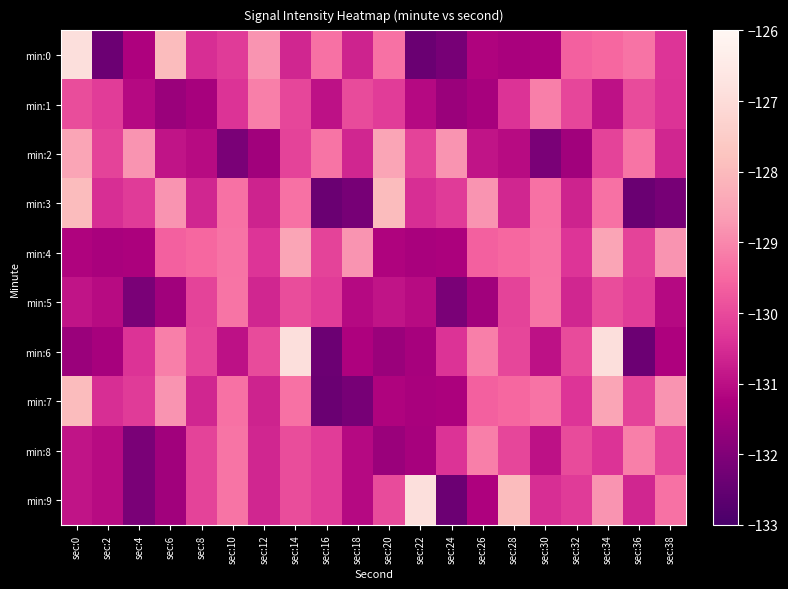

Reading left to right, what are all the values shown in this chart?

min:0: sec:0=-126.9	sec:2=-132.4	sec:4=-131.2	sec:6=-128.0	sec:8=-130.5	sec:10=-130.3	sec:12=-128.8	sec:14=-130.6	sec:16=-129.3	sec:18=-130.7	sec:20=-129.4	sec:22=-132.4	sec:24=-132.2	sec:26=-131.2	sec:28=-131.3	sec:30=-131.3	sec:32=-129.6	sec:34=-129.5	sec:36=-129.3	sec:38=-130.4
min:1: sec:0=-130.0	sec:2=-130.2	sec:4=-131.1	sec:6=-131.6	sec:8=-131.4	sec:10=-130.4	sec:12=-129.1	sec:14=-130.1	sec:16=-131.0	sec:18=-130.0	sec:20=-130.2	sec:22=-131.1	sec:24=-131.6	sec:26=-131.4	sec:28=-130.4	sec:30=-129.1	sec:32=-130.1	sec:34=-131.0	sec:36=-130.0	sec:38=-130.4
min:2: sec:0=-128.5	sec:2=-130.1	sec:4=-128.8	sec:6=-130.9	sec:8=-131.1	sec:10=-132.1	sec:12=-131.5	sec:14=-130.1	sec:16=-129.3	sec:18=-130.6	sec:20=-128.5	sec:22=-130.1	sec:24=-128.8	sec:26=-130.9	sec:28=-131.1	sec:30=-132.1	sec:32=-131.5	sec:34=-130.1	sec:36=-129.3	sec:38=-130.6
min:3: sec:0=-128.0	sec:2=-130.5	sec:4=-130.3	sec:6=-128.8	sec:8=-130.6	sec:10=-129.3	sec:12=-130.7	sec:14=-129.4	sec:16=-132.4	sec:18=-132.2	sec:20=-128.0	sec:22=-130.5	sec:24=-130.3	sec:26=-128.8	sec:28=-130.6	sec:30=-129.3	sec:32=-130.7	sec:34=-129.4	sec:36=-132.4	sec:38=-132.2
min:4: sec:0=-131.2	sec:2=-131.3	sec:4=-131.3	sec:6=-129.6	sec:8=-129.5	sec:10=-129.3	sec:12=-130.4	sec:14=-128.5	sec:16=-130.1	sec:18=-128.8	sec:20=-131.2	sec:22=-131.3	sec:24=-131.3	sec:26=-129.6	sec:28=-129.5	sec:30=-129.3	sec:32=-130.4	sec:34=-128.5	sec:36=-130.1	sec:38=-128.8
min:5: sec:0=-130.9	sec:2=-131.1	sec:4=-132.1	sec:6=-131.5	sec:8=-130.1	sec:10=-129.3	sec:12=-130.6	sec:14=-130.0	sec:16=-130.2	sec:18=-131.1	sec:20=-130.9	sec:22=-131.1	sec:24=-132.1	sec:26=-131.5	sec:28=-130.1	sec:30=-129.3	sec:32=-130.6	sec:34=-130.0	sec:36=-130.2	sec:38=-131.1
min:6: sec:0=-131.6	sec:2=-131.4	sec:4=-130.4	sec:6=-129.1	sec:8=-130.1	sec:10=-131.0	sec:12=-130.0	sec:14=-126.9	sec:16=-132.4	sec:18=-131.2	sec:20=-131.6	sec:22=-131.4	sec:24=-130.4	sec:26=-129.1	sec:28=-130.1	sec:30=-131.0	sec:32=-130.0	sec:34=-126.9	sec:36=-132.4	sec:38=-131.2
min:7: sec:0=-128.0	sec:2=-130.5	sec:4=-130.3	sec:6=-128.8	sec:8=-130.6	sec:10=-129.3	sec:12=-130.7	sec:14=-129.4	sec:16=-132.4	sec:18=-132.2	sec:20=-131.2	sec:22=-131.3	sec:24=-131.3	sec:26=-129.6	sec:28=-129.5	sec:30=-129.3	sec:32=-130.4	sec:34=-128.5	sec:36=-130.1	sec:38=-128.8
min:8: sec:0=-130.9	sec:2=-131.1	sec:4=-132.1	sec:6=-131.5	sec:8=-130.1	sec:10=-129.3	sec:12=-130.6	sec:14=-130.0	sec:16=-130.2	sec:18=-131.1	sec:20=-131.6	sec:22=-131.4	sec:24=-130.4	sec:26=-129.1	sec:28=-130.1	sec:30=-131.0	sec:32=-130.0	sec:34=-130.4	sec:36=-129.1	sec:38=-130.1
min:9: sec:0=-130.9	sec:2=-131.1	sec:4=-132.1	sec:6=-131.5	sec:8=-130.1	sec:10=-129.3	sec:12=-130.6	sec:14=-130.0	sec:16=-130.2	sec:18=-131.1	sec:20=-130.0	sec:22=-126.9	sec:24=-132.4	sec:26=-131.2	sec:28=-128.0	sec:30=-130.5	sec:32=-130.3	sec:34=-128.8	sec:36=-130.6	sec:38=-129.3